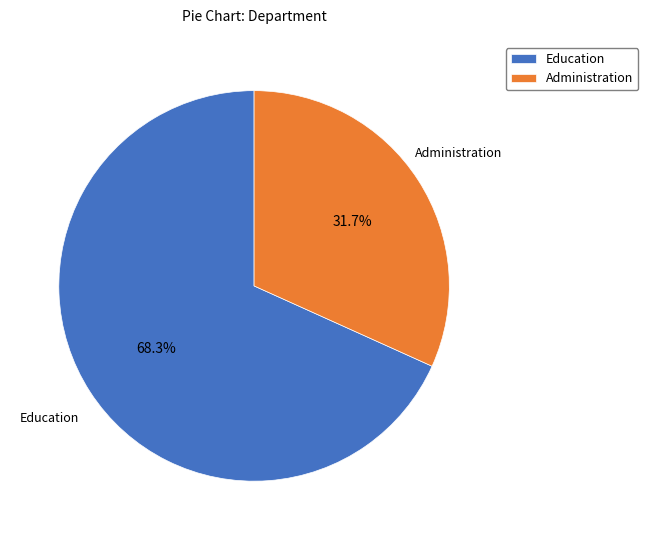

To the nearest percent, what is the combined percentage of Administration and Education?

100%